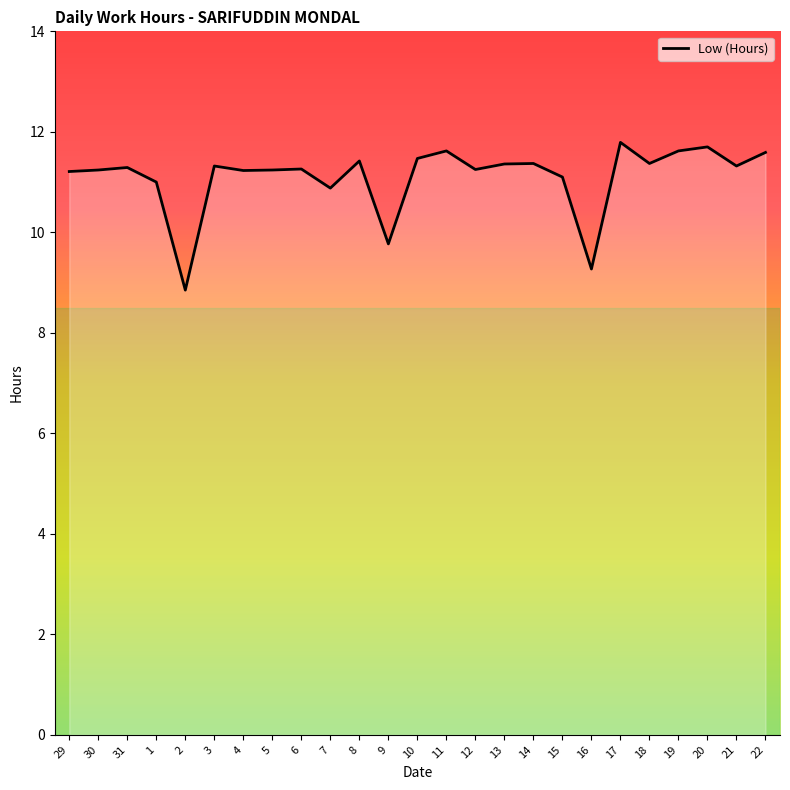

Between 31 and 15, which is larger?

31